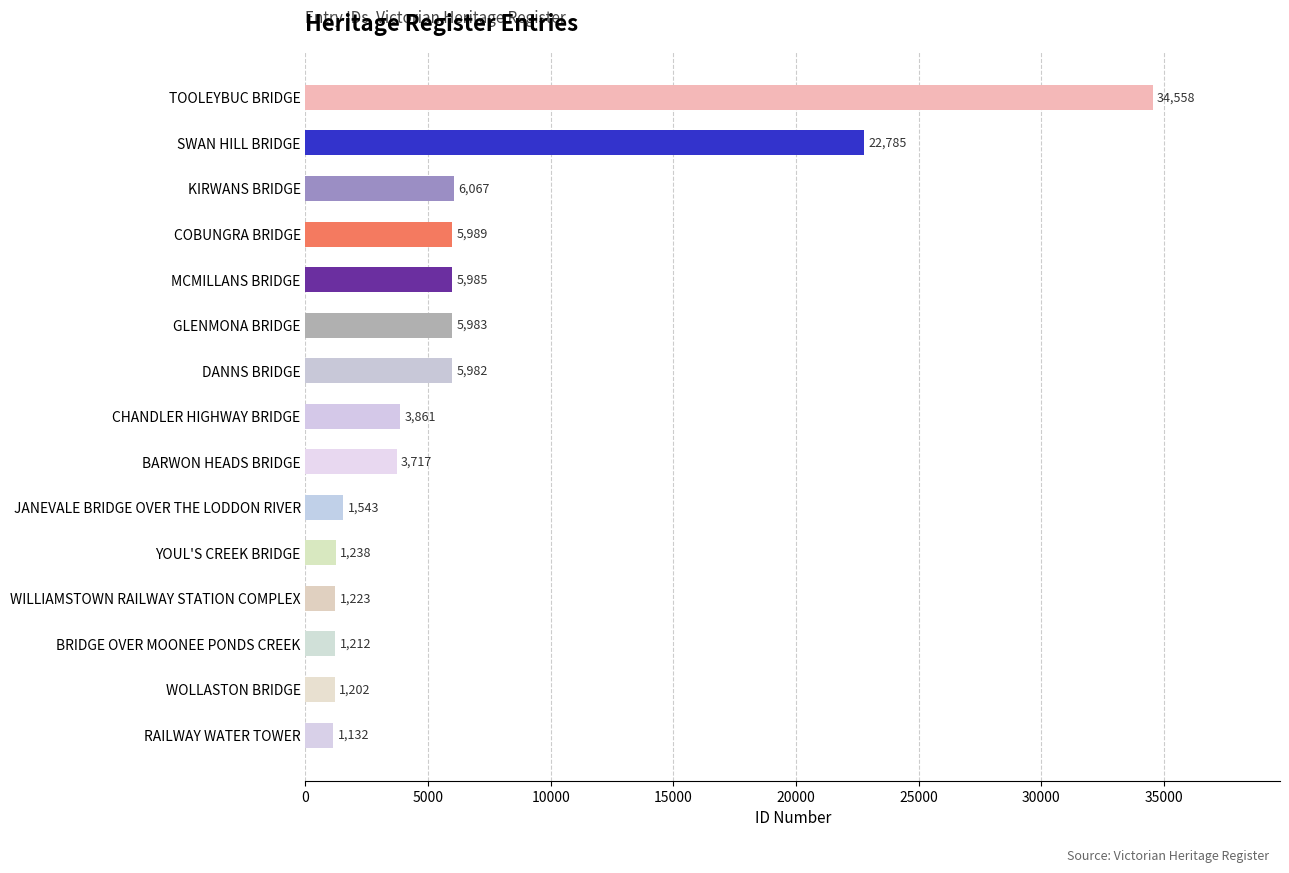

What is the change in value from SWAN HILL BRIDGE to KIRWANS BRIDGE?

-16718